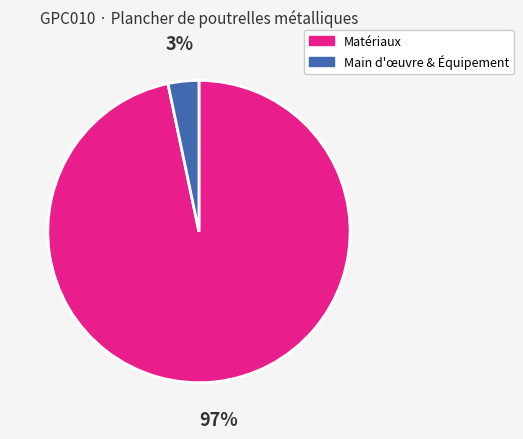

How many slices are in this pie chart?

2